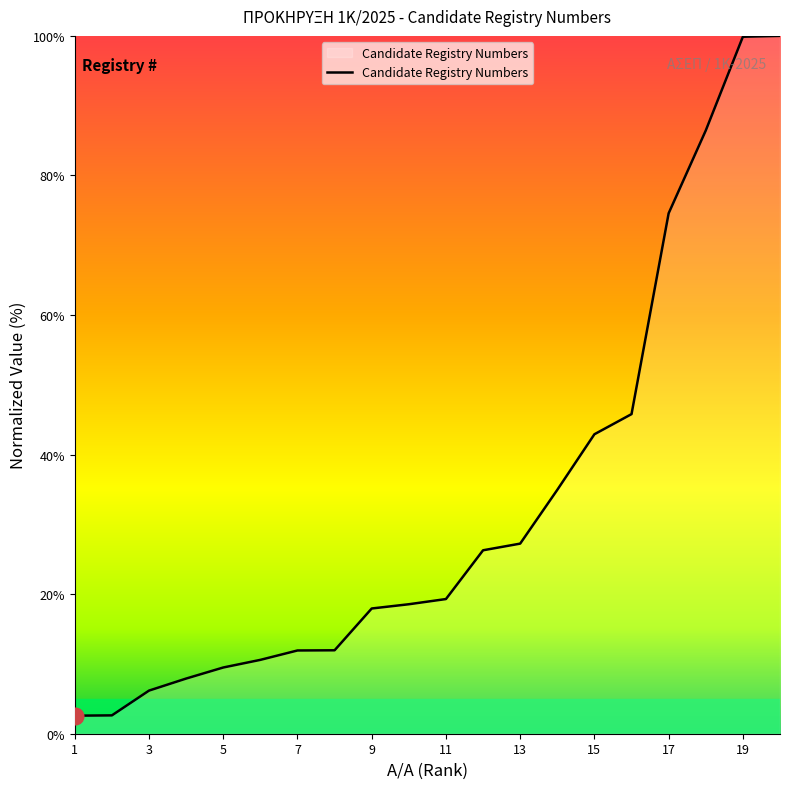

What is the maximum value shown in the chart?

100.0